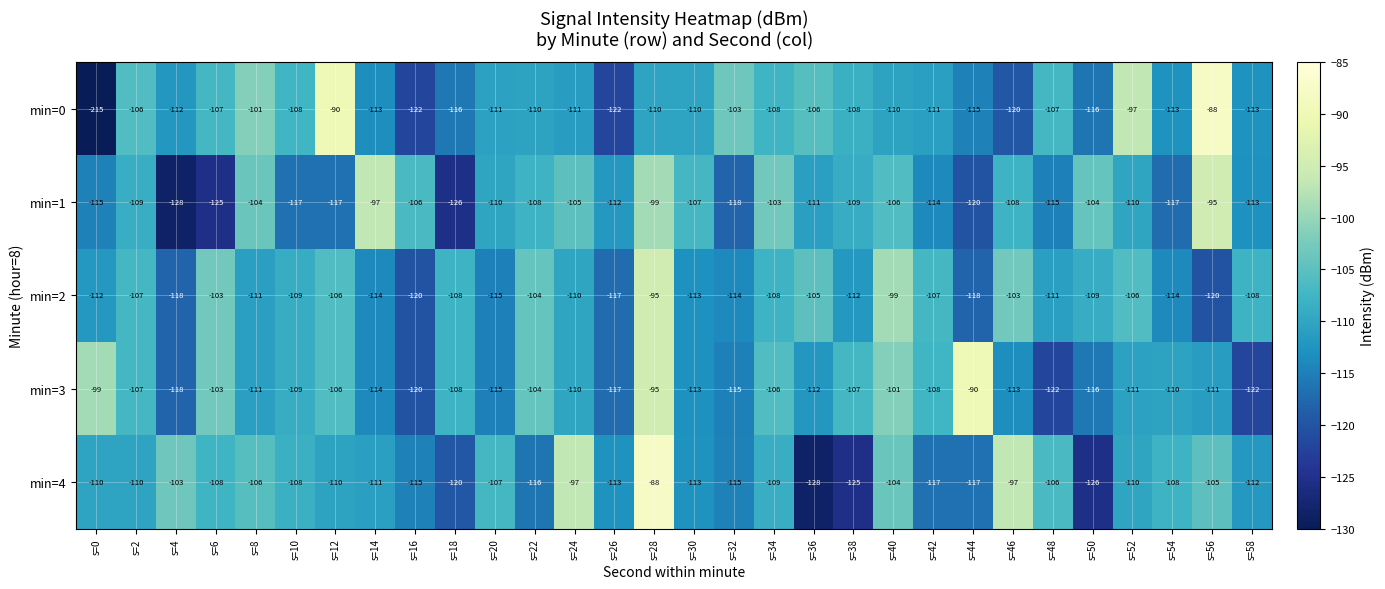

Is it true that min=0 equals -122 at s=16?

True